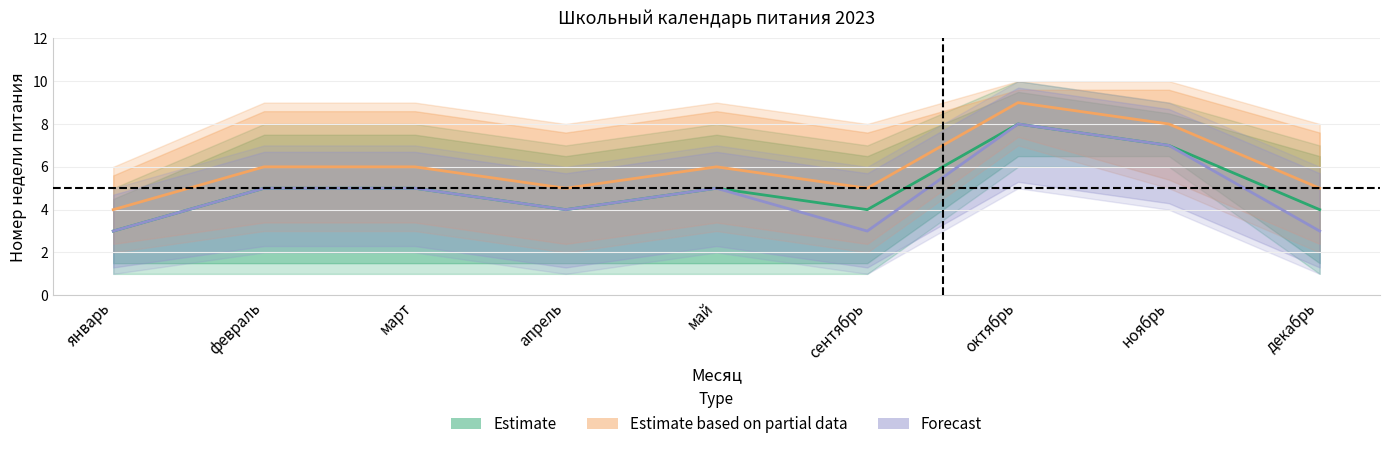

What is the value of the Estimate point at the 3rd from the left?

5